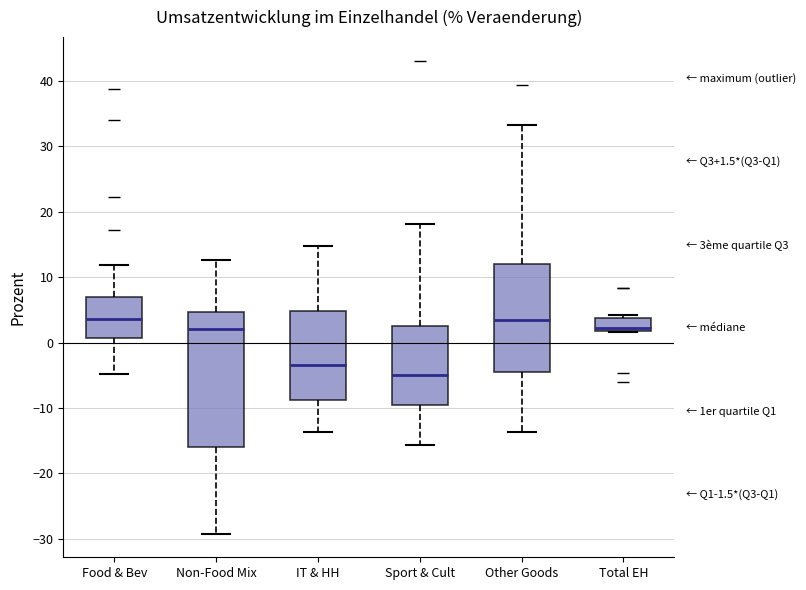

Which box is the tallest, from its lower edge to its upper edge?

Non-Food Mix